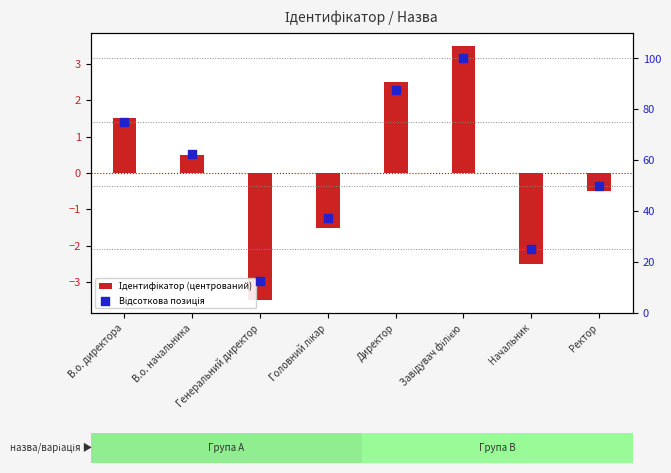

Which series has the largest Y range (max minus min)?

Відсоткова позиція